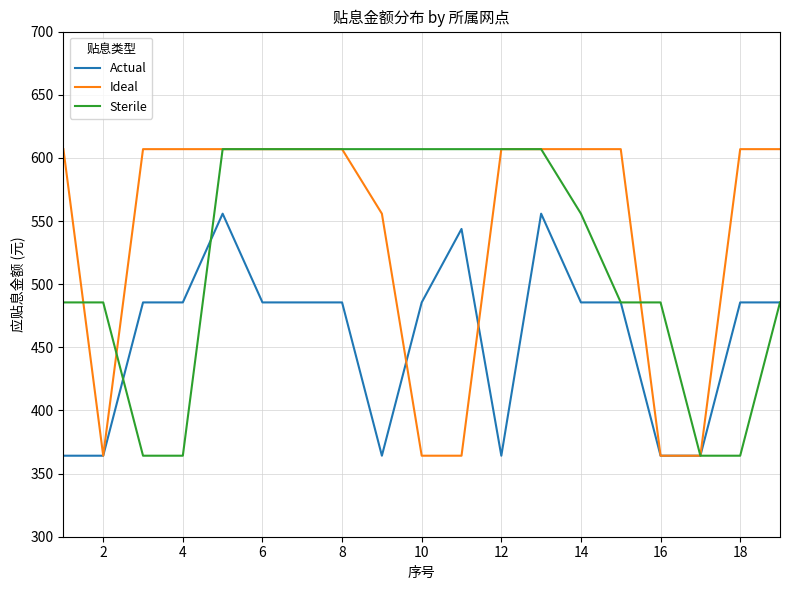

Is this an area chart (filled region under the line)?

No